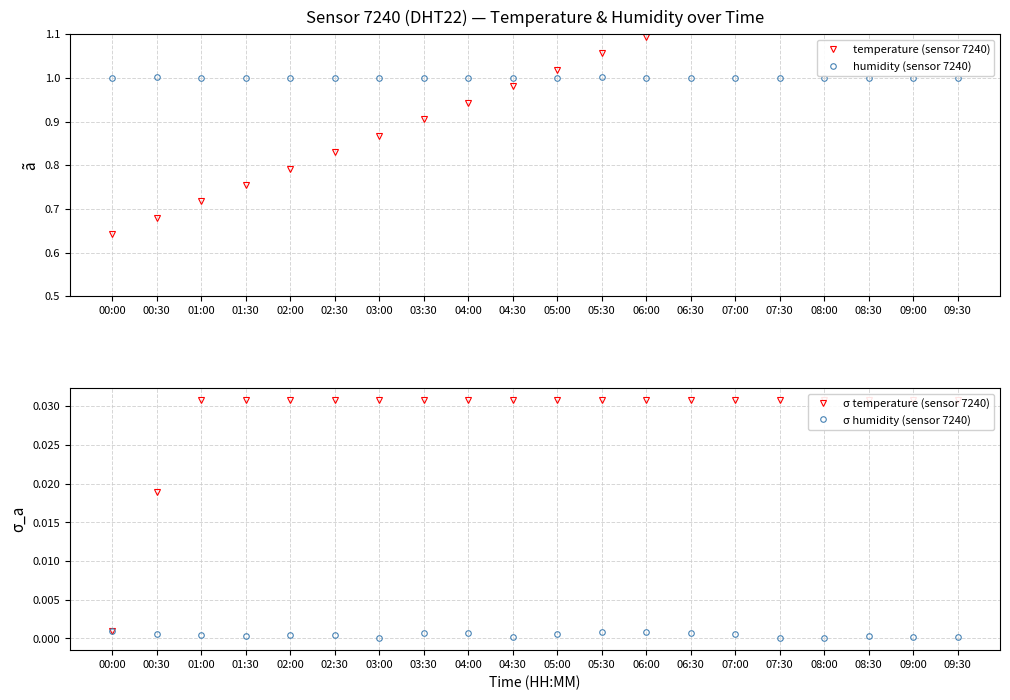

Between 02:00 and 05:30, which series saw the biggest shift?

temperature (sensor 7240)